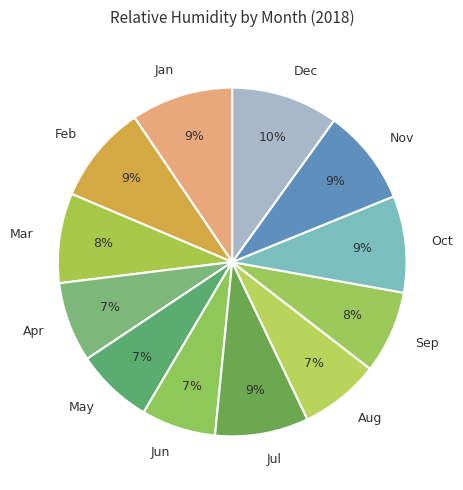

Is the sum of May and Jun greater than half?

No